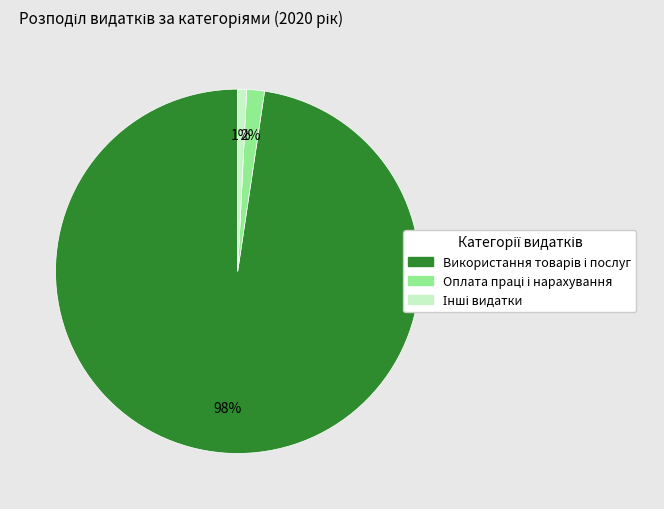

To the nearest percent, what is the average slice percentage?

33%